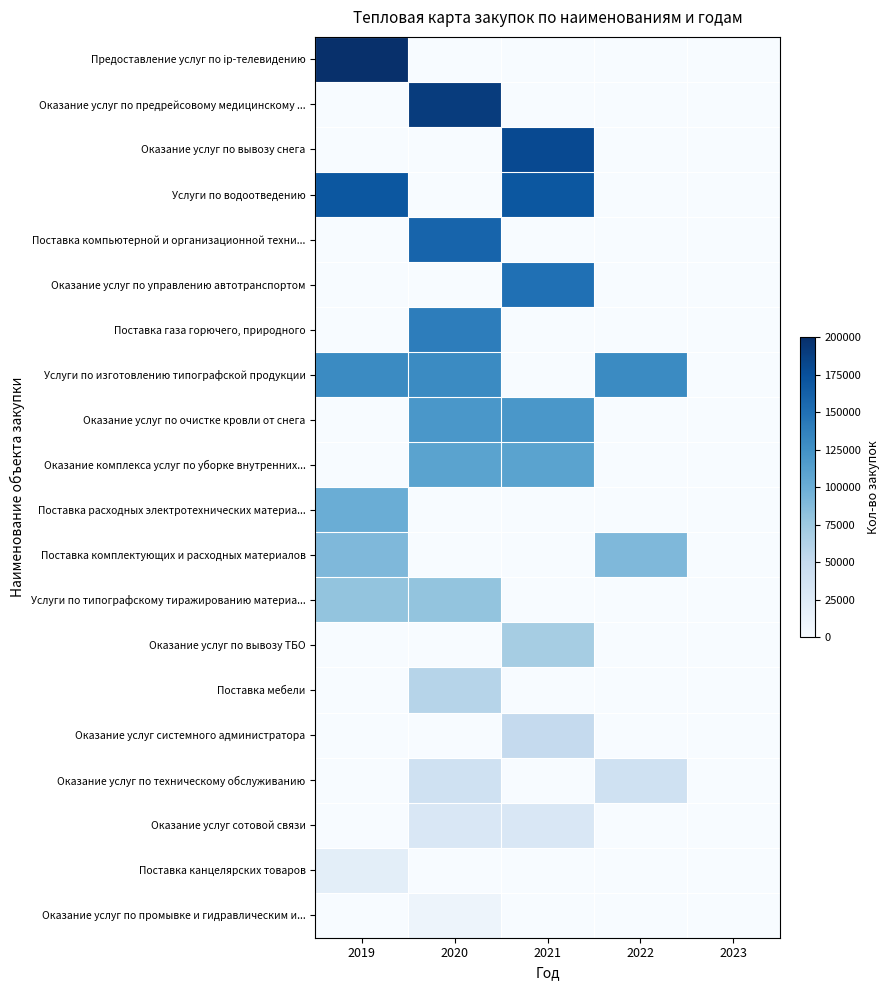

At how many categories does at least one series exceed 84445?

4